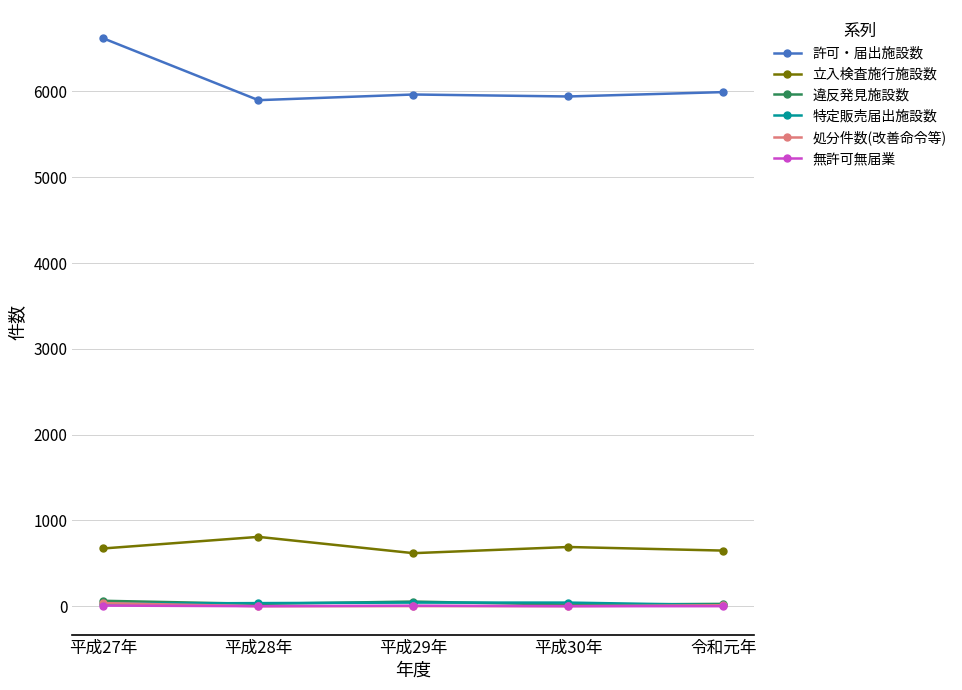

How many values in the 違反発見施設数 series are below 27?

1